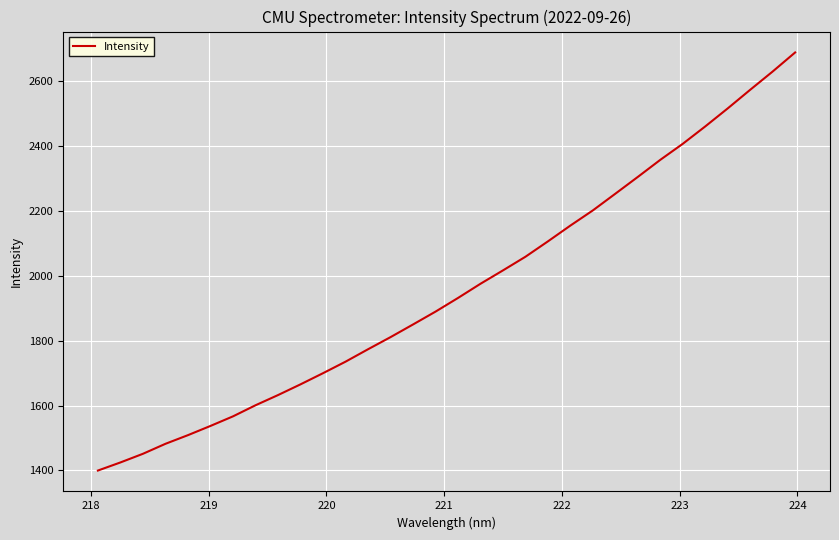

What is the difference between the maximum and minimum values?

1287.7